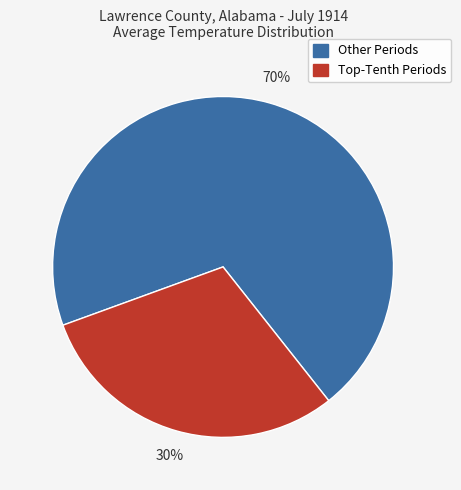

Which slice is the smallest?

Top-Tenth Periods